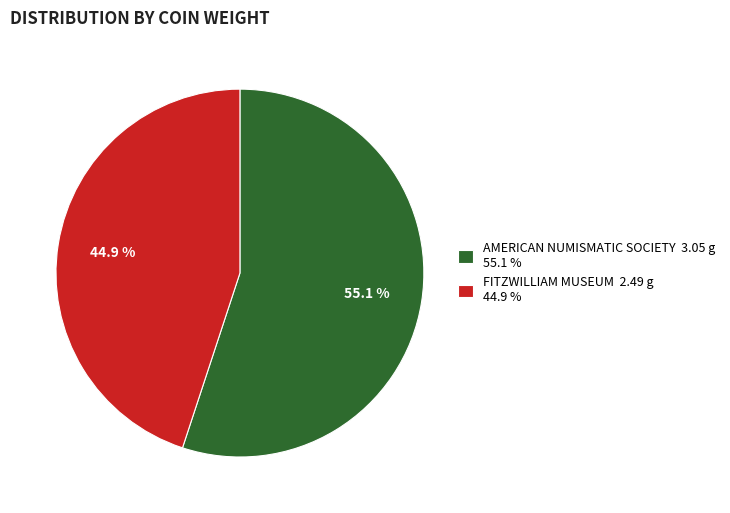

Count the number of slices in the pie.

2